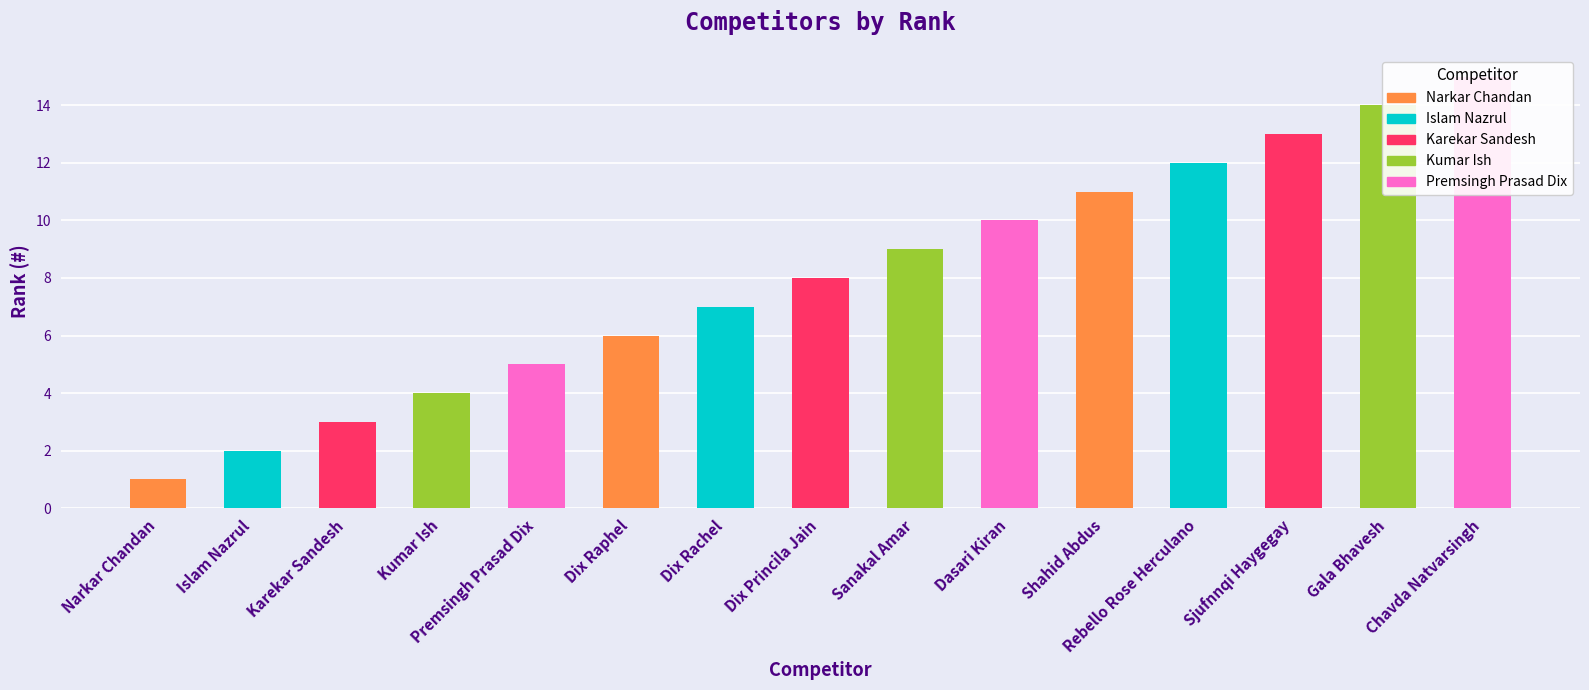

At which label does the data first exceed 8?

Sanakal Amar